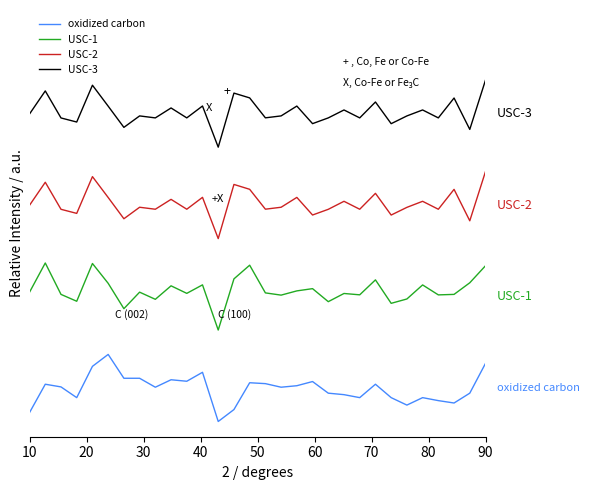

Does the chart have visible grid lines?

No